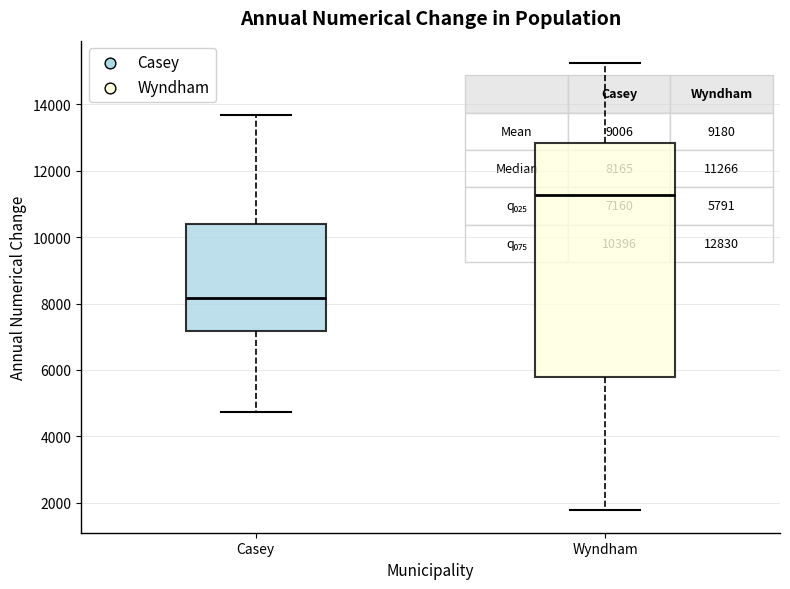

Which box's median line is the lowest?

Casey